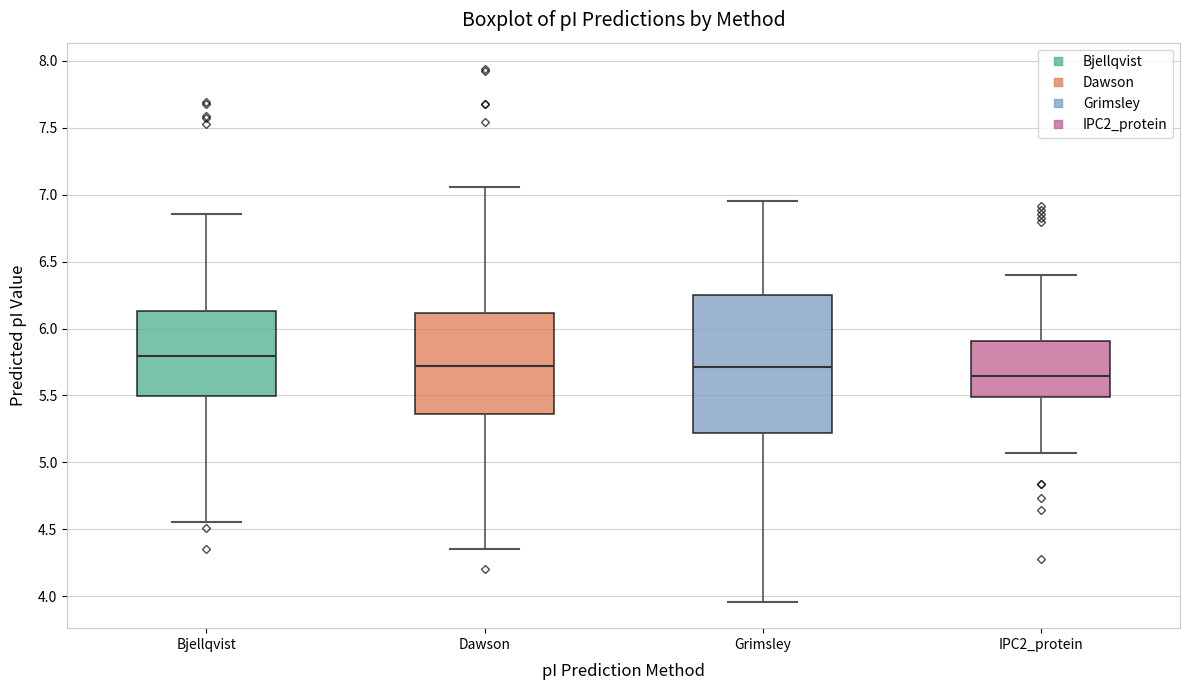

Where is the lower edge of the box for IPC2_protein on the y-axis? The values are not printed on the chart, so give them approximately, as read against the axis.

5.50